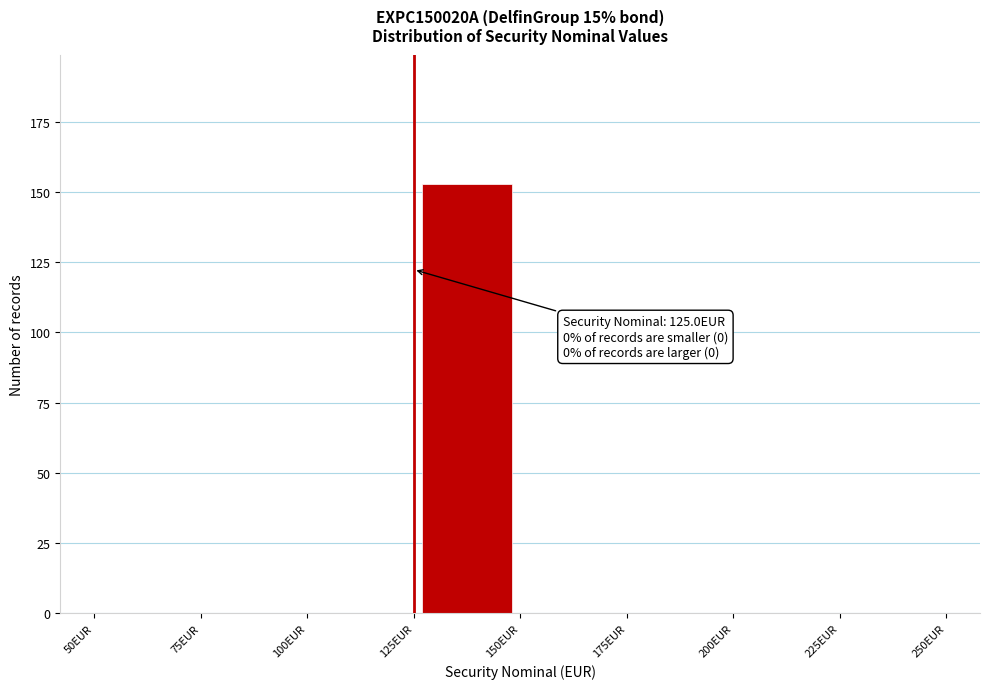

Which range on the x-axis has the tallest bar?

125 to 150